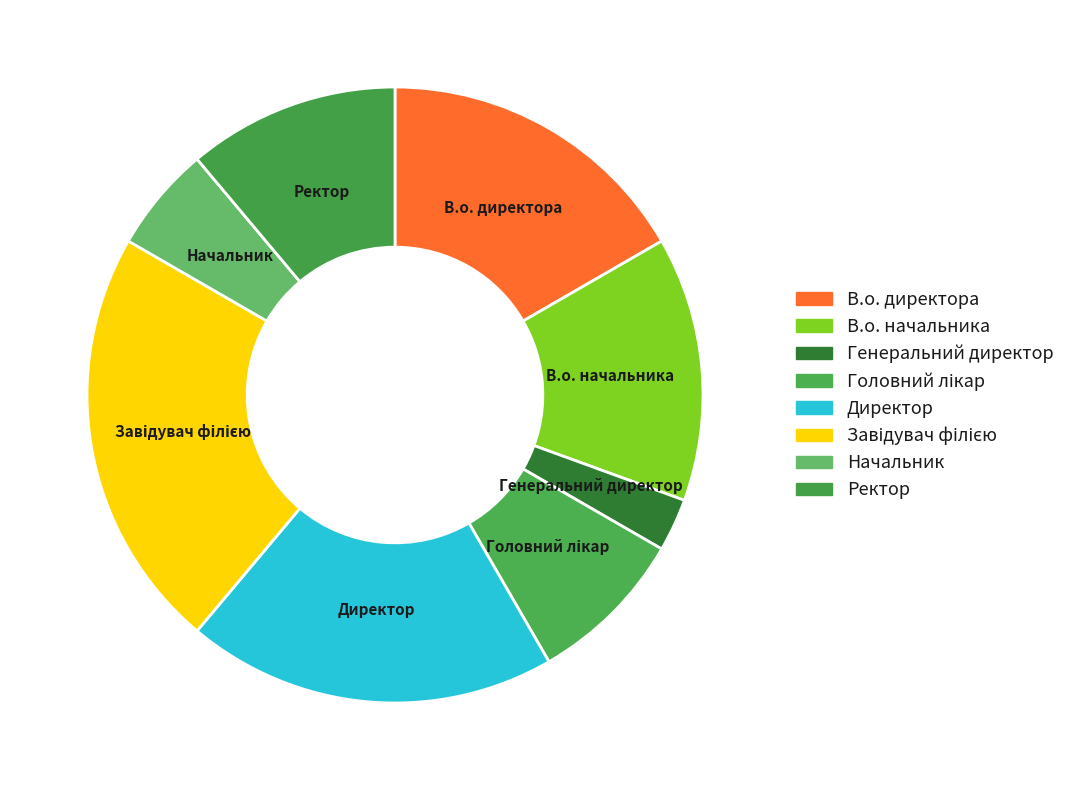

Which slice is the smallest?

Генеральний директор